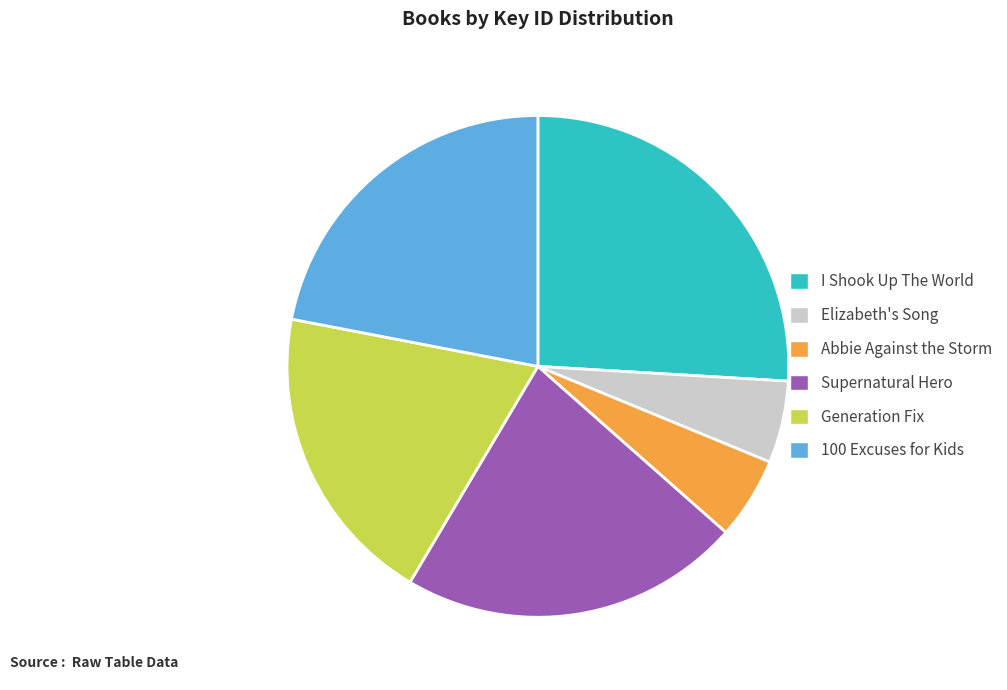

Is there any slice that represents more than half of the pie?

No